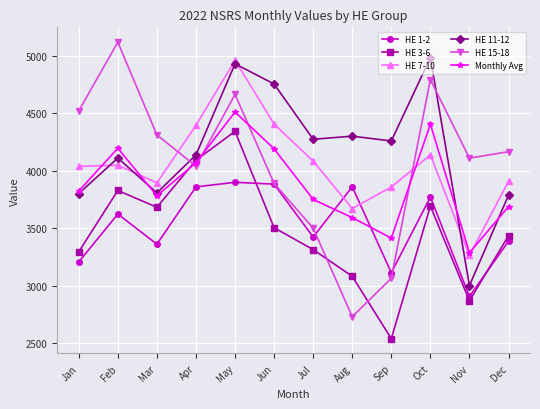

Which series ends up on top after the final intersection of HE 1-2 and HE 7-10?

HE 7-10